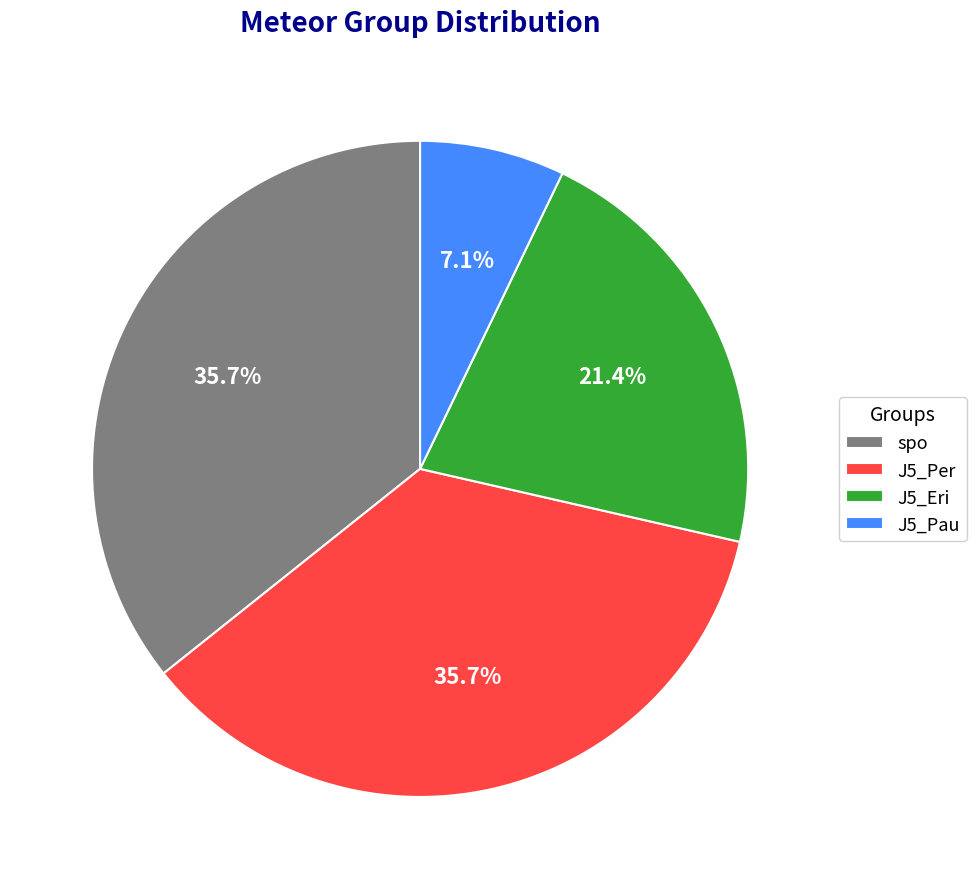

To the nearest percent, what is the difference between the largest and smallest slice percentages?

29%